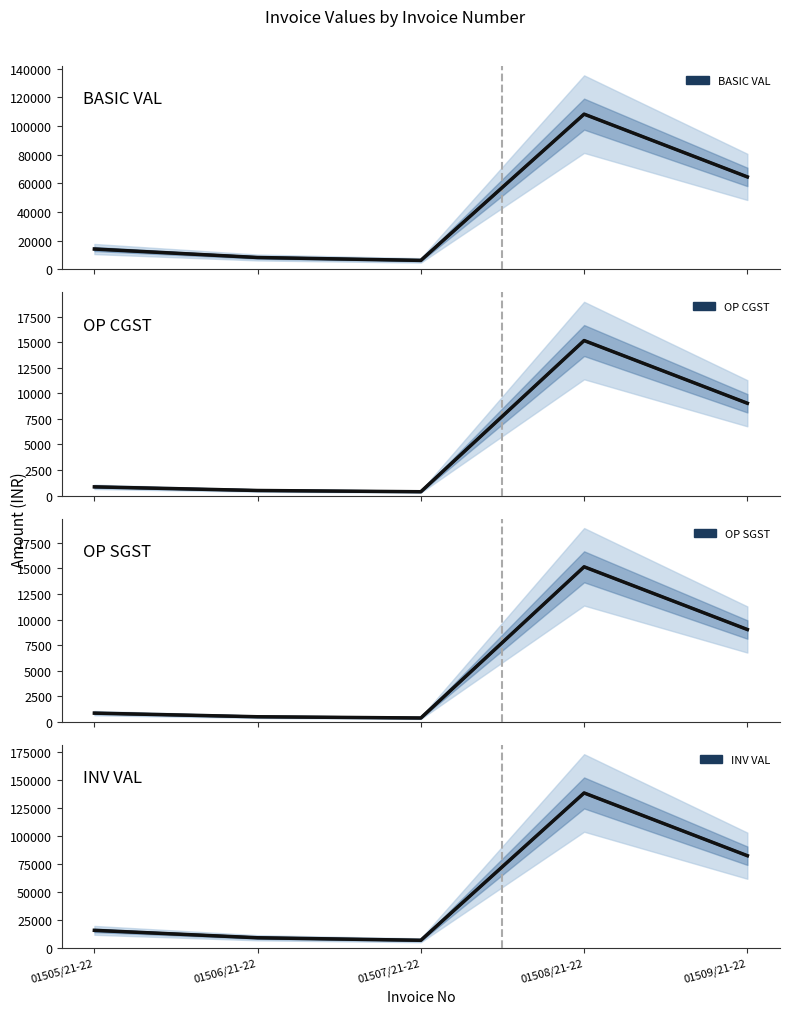

True or false: BASIC VAL has a value of 14721.2 at 01506/21-22.

False